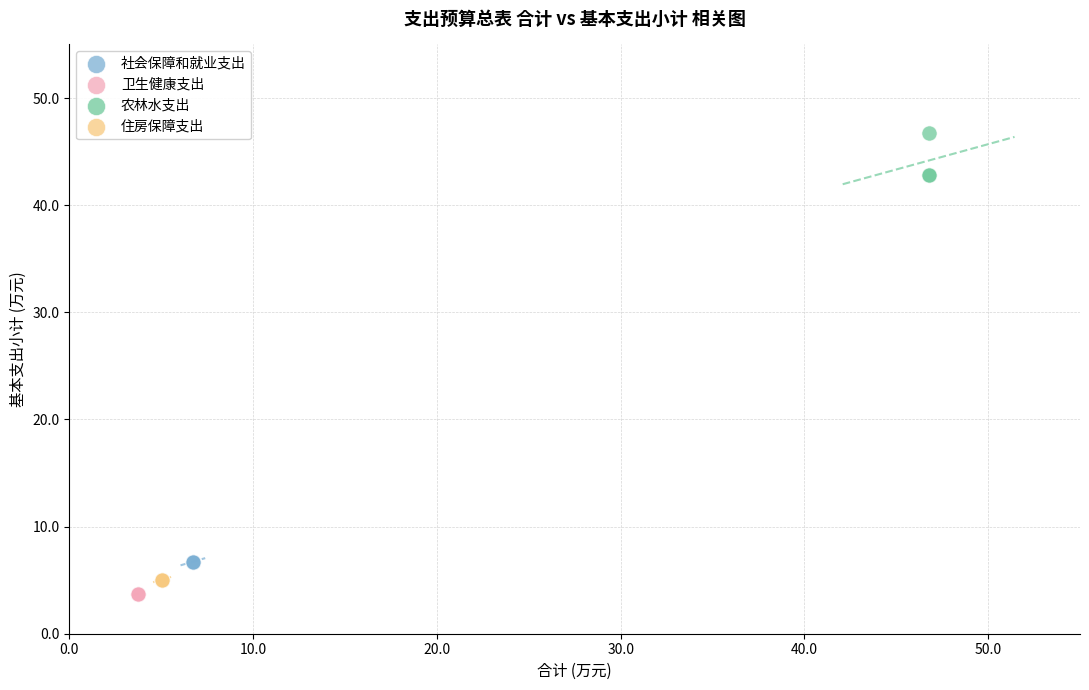

Which series contains the highest Y value?

农林水支出